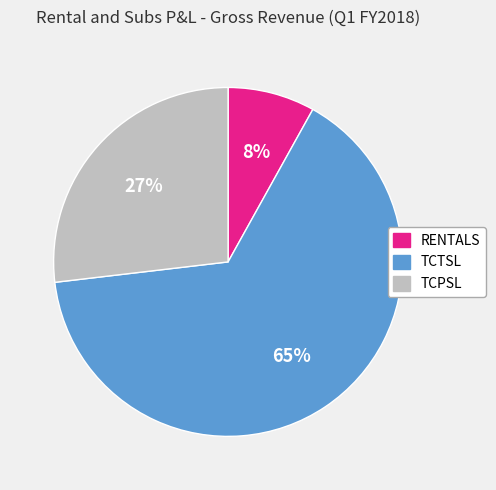

To the nearest percent, what percentage of the pie is RENTALS?

8%